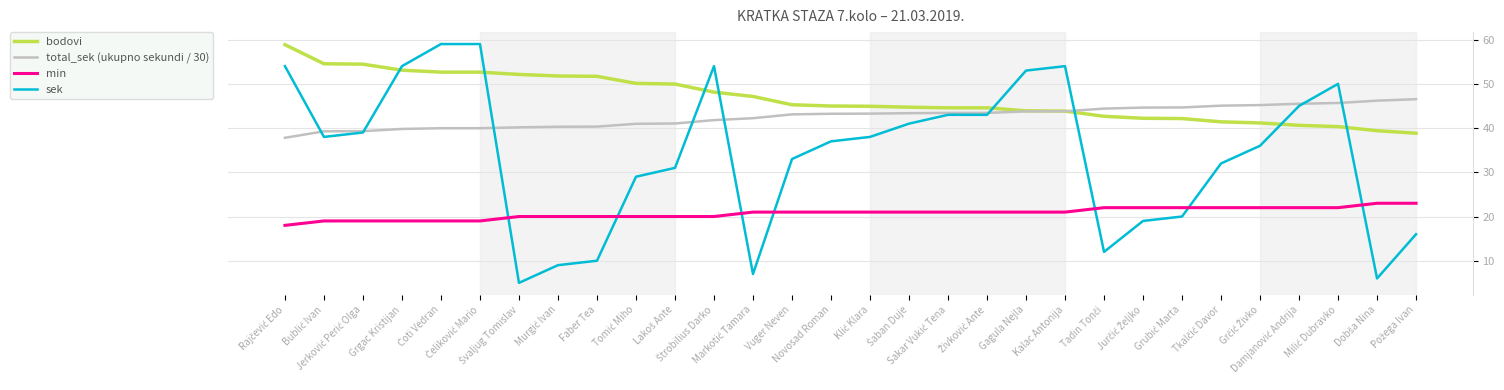

True or false: sek and min intersect in this chart.

True